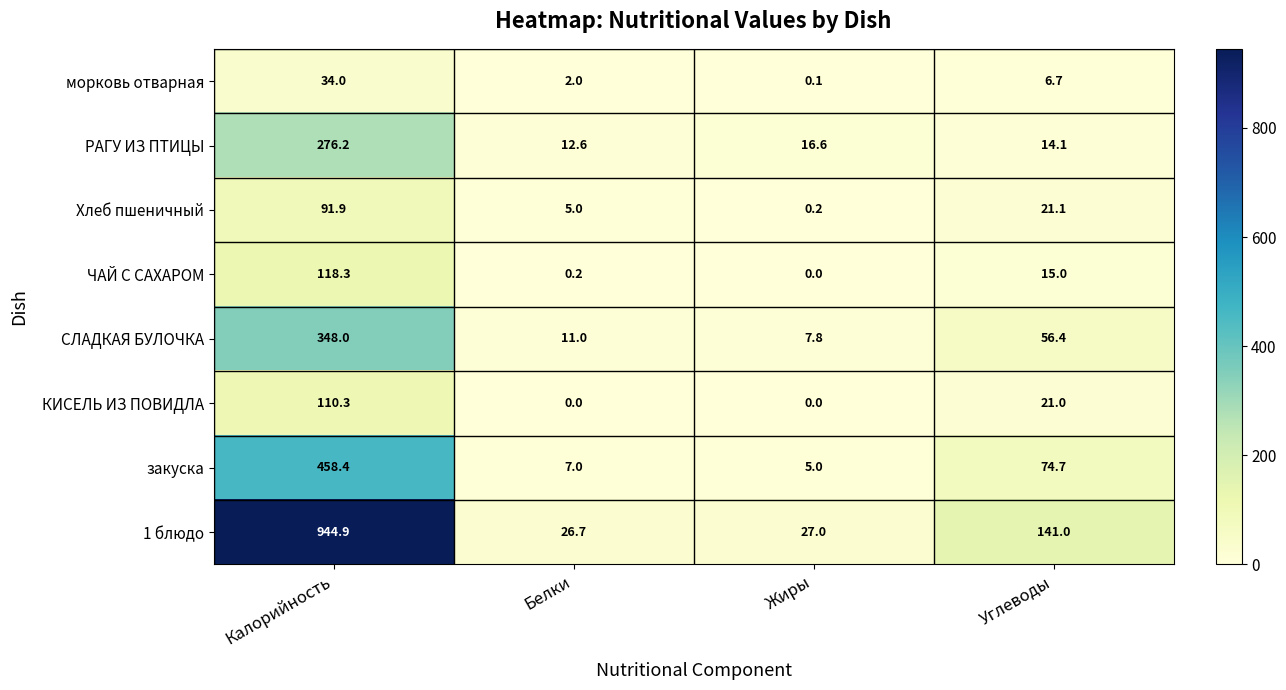

What value does the 1 блюдо series have at Жиры?

27.0